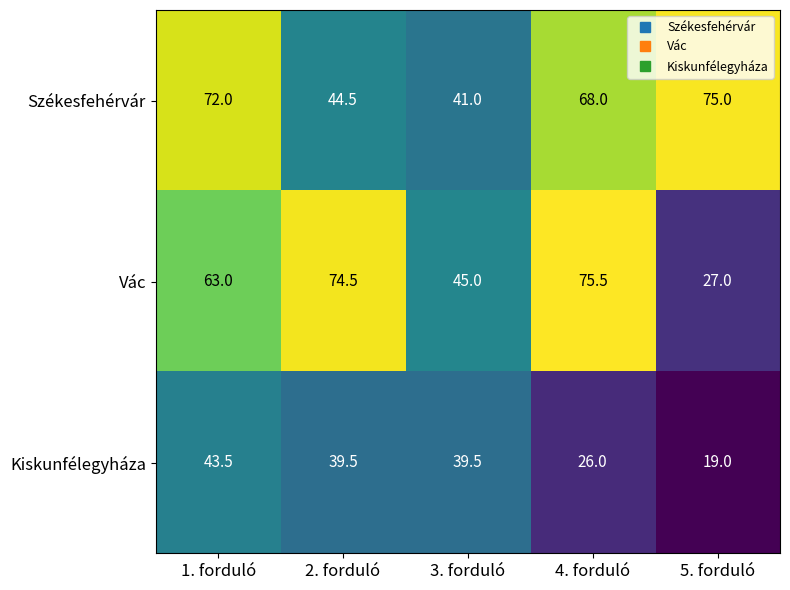

Rank the series at 1. forduló from highest to lowest value.

Székesfehérvár, Vác, Kiskunfélegyháza